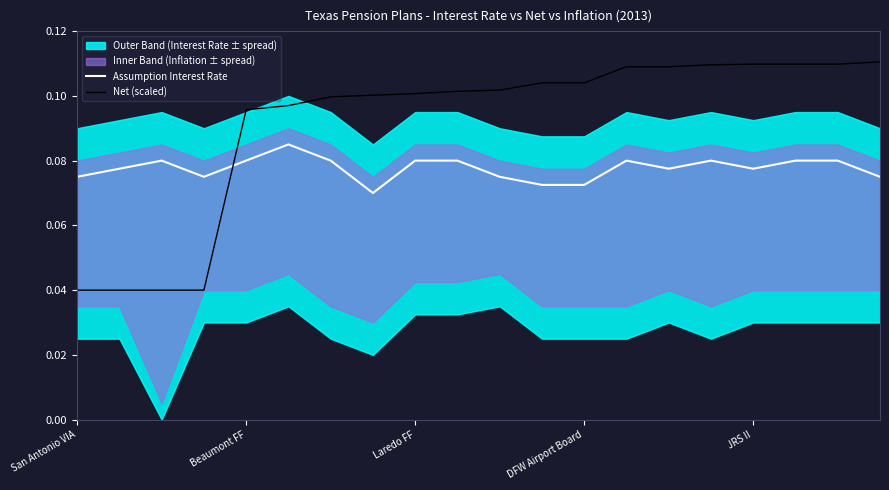

What is the greatest value displayed?

0.1